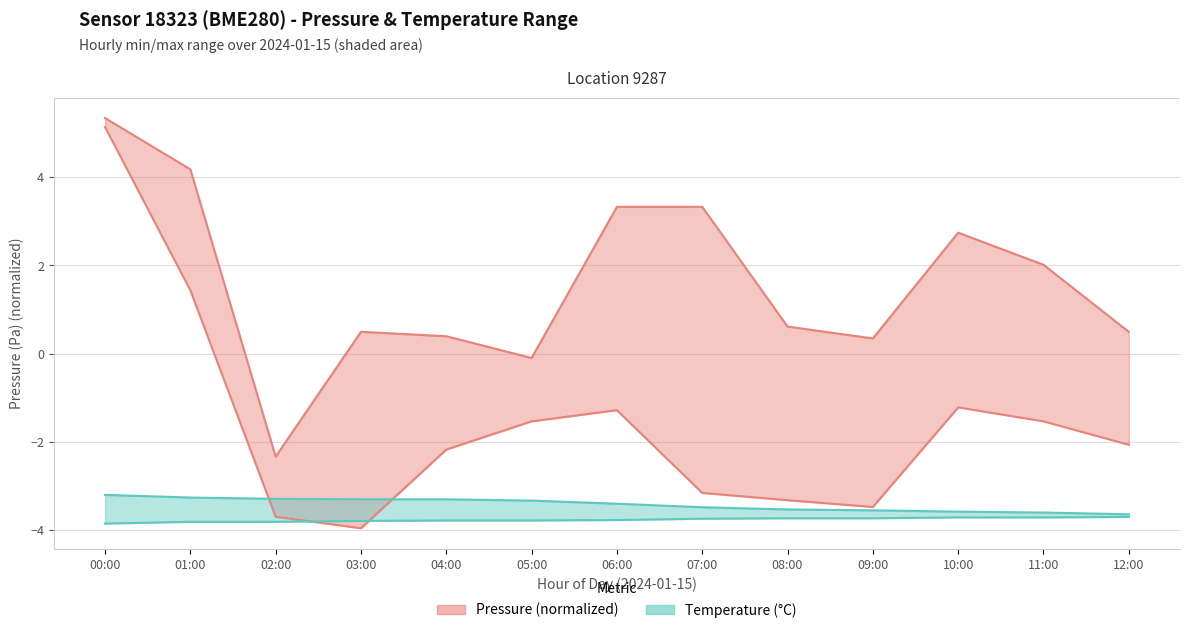

Reading left to right, list all the values displayed in this chart.

Pressure min: 00:00=5.1	01:00=1.4	02:00=-3.7	03:00=-4.0	04:00=-2.2	05:00=-1.5	06:00=-1.3	07:00=-3.2	08:00=-3.3	09:00=-3.5	10:00=-1.2	11:00=-1.5	12:00=-2.1
Pressure max: 00:00=5.3	01:00=4.2	02:00=-2.3	03:00=0.5	04:00=0.4	05:00=-0.1	06:00=3.3	07:00=3.3	08:00=0.6	09:00=0.3	10:00=2.7	11:00=2.0	12:00=0.5
Temperature min: 00:00=-3.9	01:00=-3.8	02:00=-3.8	03:00=-3.8	04:00=-3.8	05:00=-3.8	06:00=-3.8	07:00=-3.7	08:00=-3.7	09:00=-3.7	10:00=-3.7	11:00=-3.7	12:00=-3.7
Temperature max: 00:00=-3.2	01:00=-3.3	02:00=-3.3	03:00=-3.3	04:00=-3.3	05:00=-3.3	06:00=-3.4	07:00=-3.5	08:00=-3.5	09:00=-3.5	10:00=-3.6	11:00=-3.6	12:00=-3.6